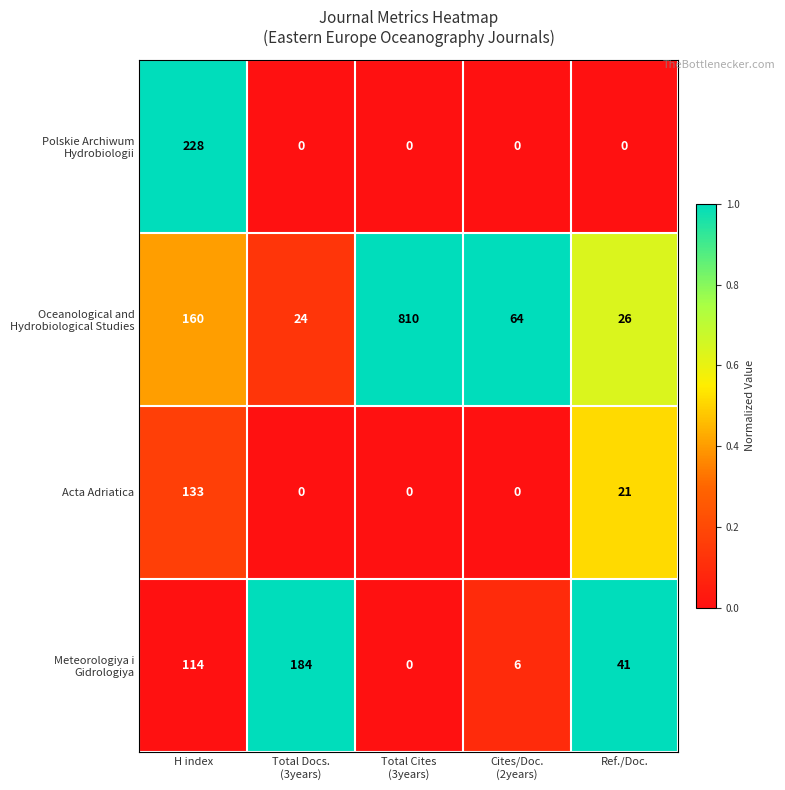

What is the spread (max minus min) of values at H index?

114